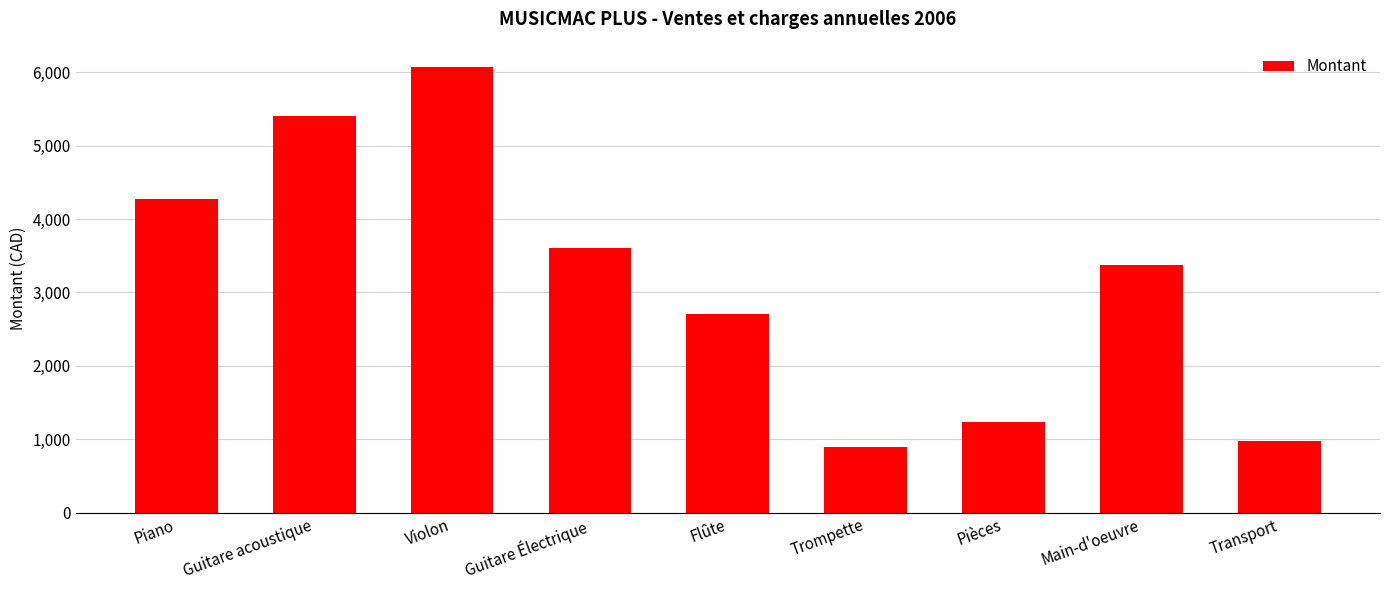

The chart shows a value of 2484.0 at Guitare Électrique. True or false?

False